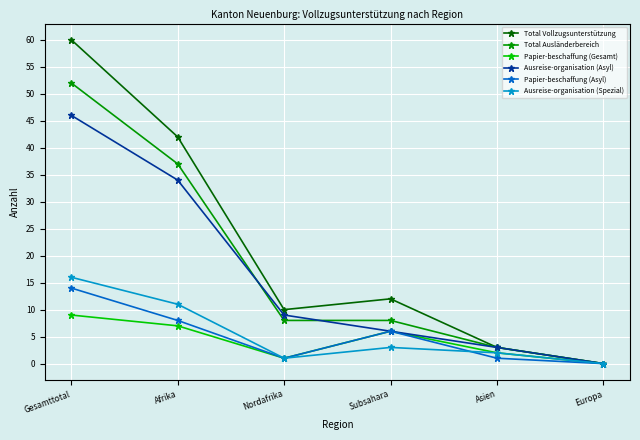

True or false: Ausreise-organisation (Asyl) has more than 1 interior local peaks.

False